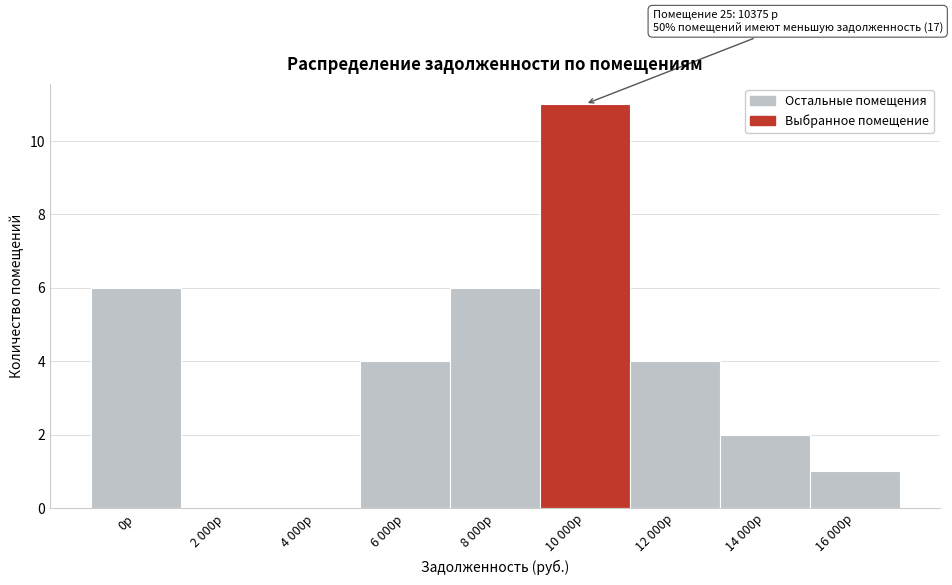

Reading left to right, transcribe all the data shown in this chart.

0р=6	2 000р=0	4 000р=0	6 000р=4	8 000р=6	10 000р=11	12 000р=4	14 000р=2	16 000р=1